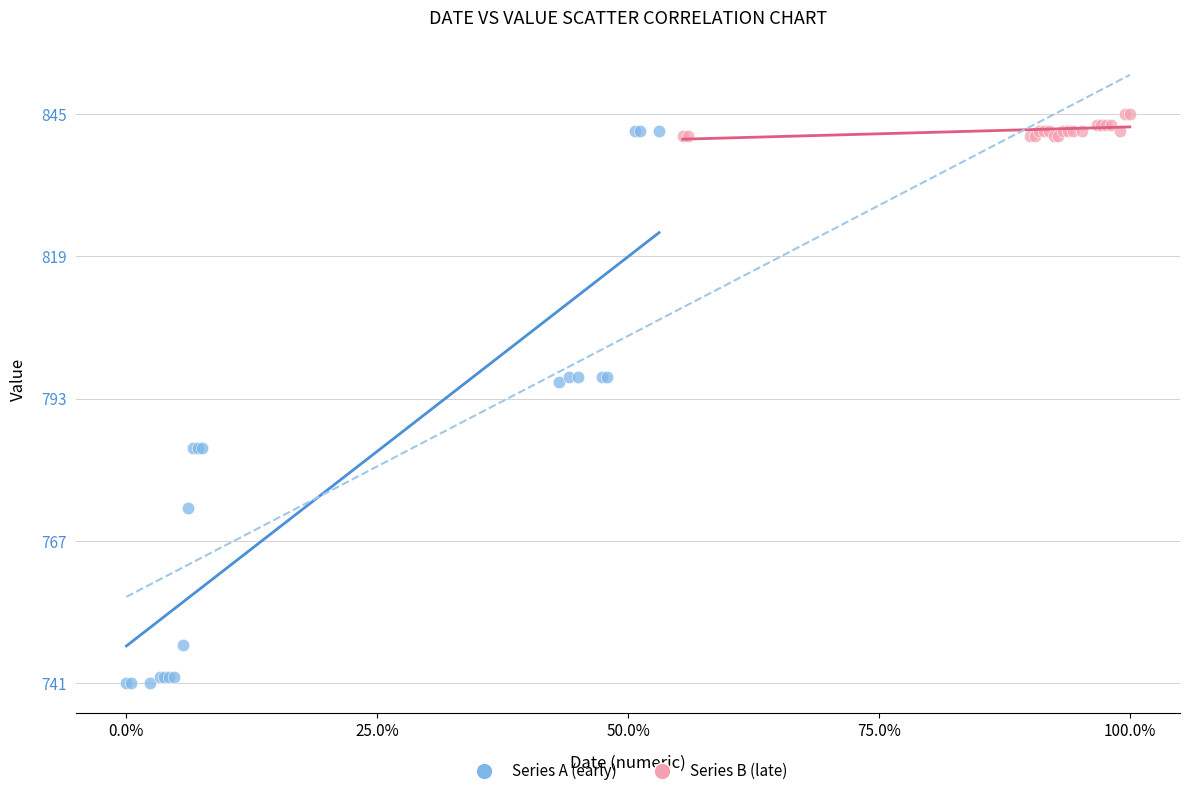

Which series reaches the minimum Y coordinate?

Series A (early)